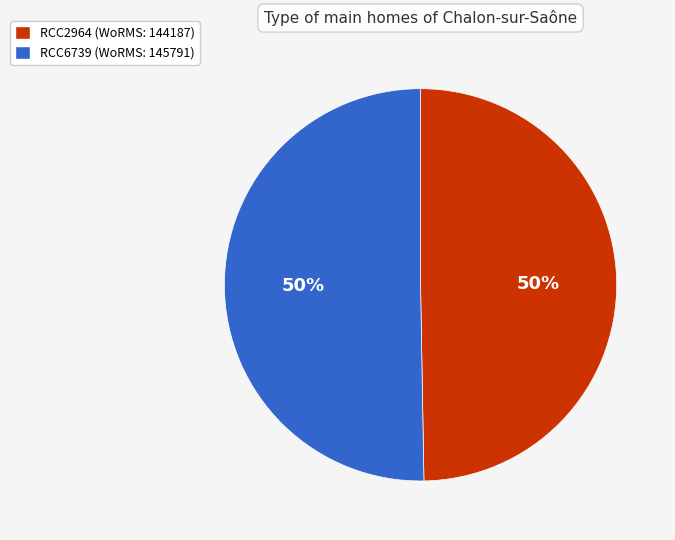

Count the number of slices in the pie.

2